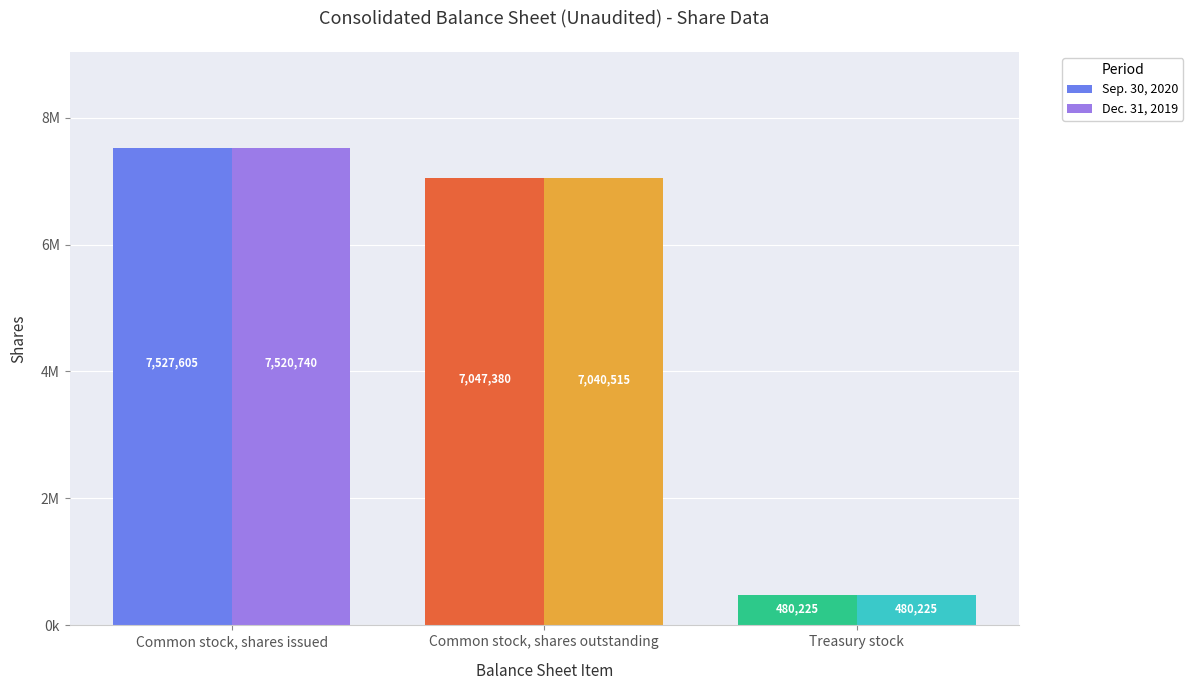

Reading right to left, transcribe all the data shown in this chart.

Sep. 30, 2020: Treasury stock=480225	Common stock, shares outstanding=7047380	Common stock, shares issued=7527605
Dec. 31, 2019: Treasury stock=480225	Common stock, shares outstanding=7040515	Common stock, shares issued=7520740